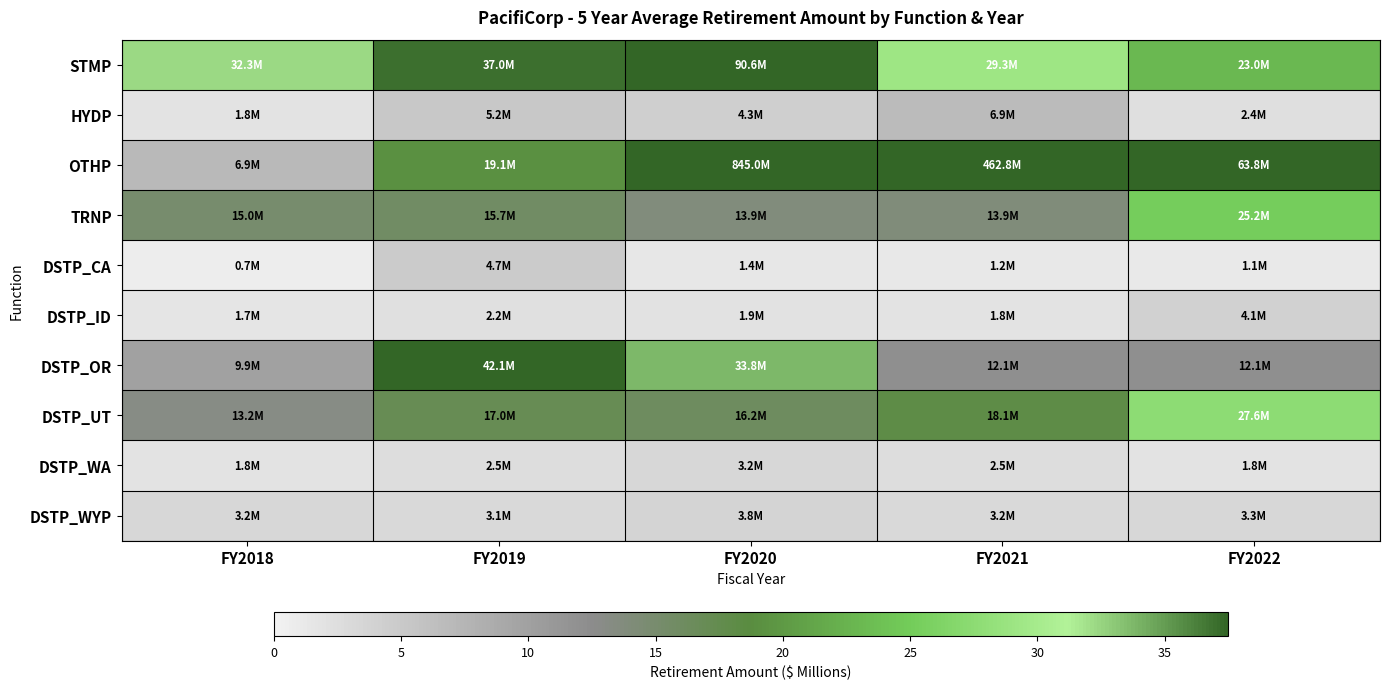

Which series has the largest total across all categories?

OTHP